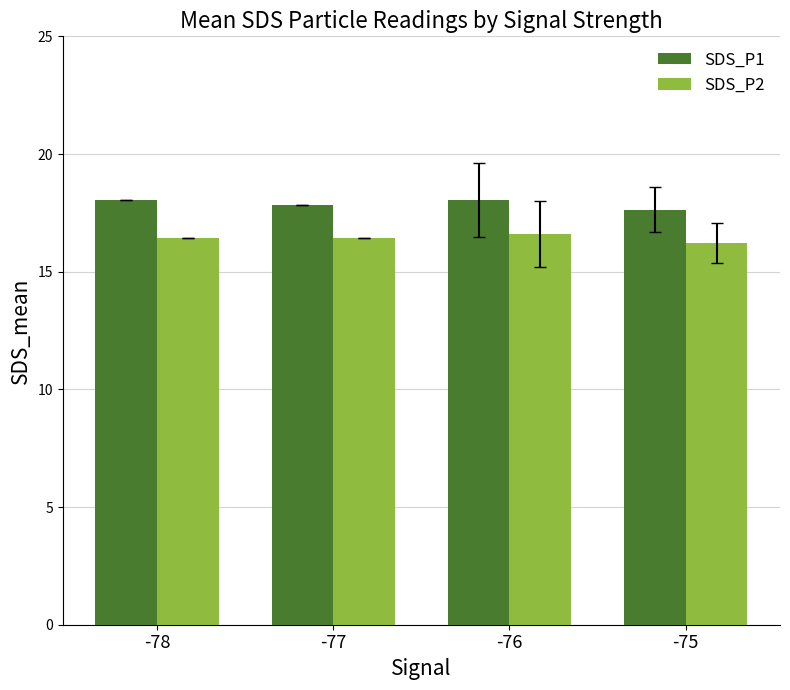

What is the sum of the SDS_P2 values at -78 and -77?

32.9